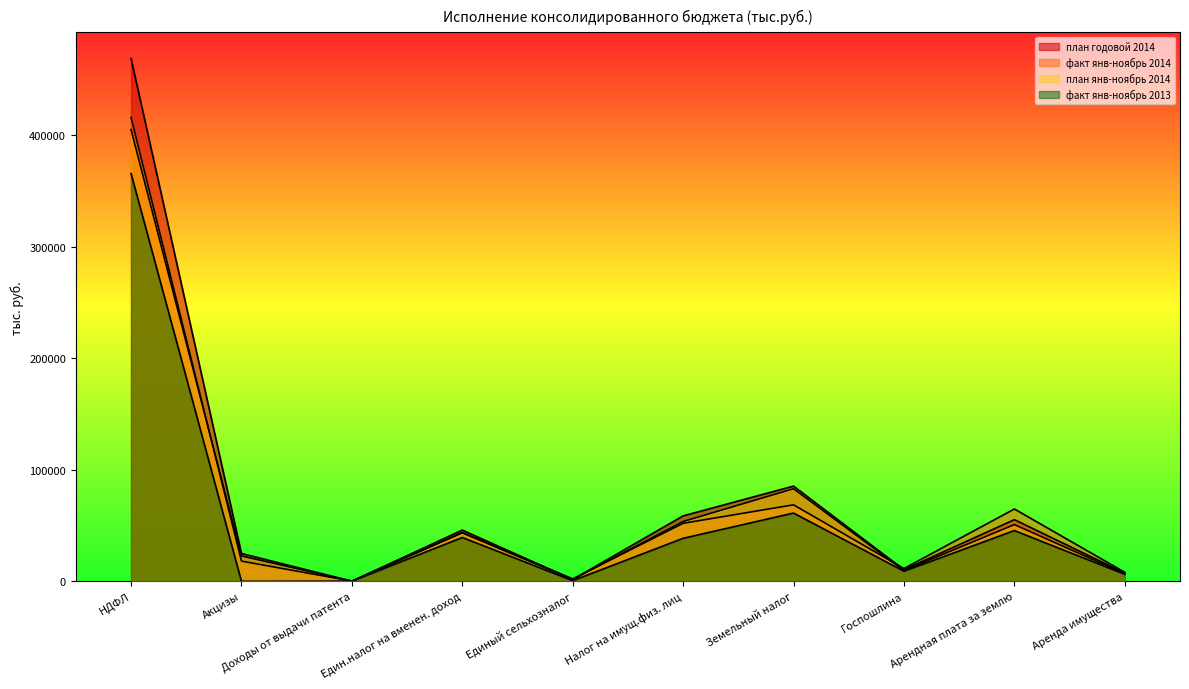

Rank the series by their maximum value, from highest to lowest.

план годовой 2014, факт янв-ноябрь 2014, план янв-ноябрь 2014, факт янв-ноябрь 2013